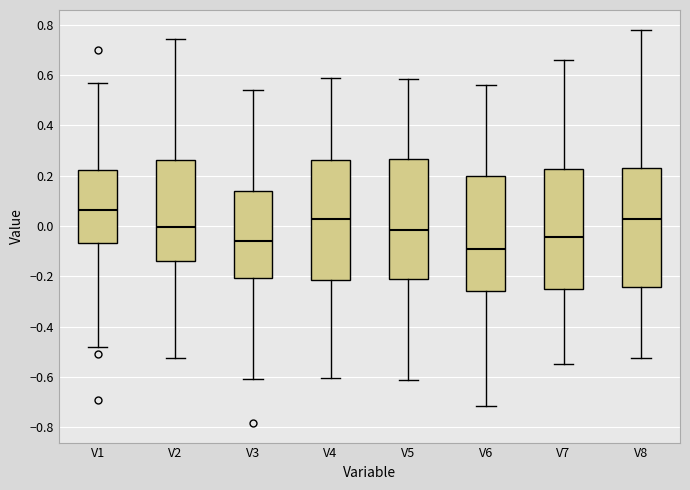

Reading left to right, read every box against the y-axis: the position of its median line, the range the box covers, and the ends of its whiskers. The values are not printed on the chart, so give them approximately, as read against the axis.

V1: median 0.06, box -0.06 to 0.22, whiskers -0.48 to 0.56
V2: median 0.00, box -0.14 to 0.26, whiskers -0.52 to 0.74
V3: median -0.06, box -0.20 to 0.14, whiskers -0.60 to 0.54
V4: median 0.02, box -0.22 to 0.26, whiskers -0.60 to 0.60
V5: median -0.02, box -0.20 to 0.26, whiskers -0.62 to 0.58
V6: median -0.10, box -0.26 to 0.20, whiskers -0.72 to 0.56
V7: median -0.04, box -0.26 to 0.22, whiskers -0.54 to 0.66
V8: median 0.02, box -0.24 to 0.24, whiskers -0.52 to 0.78